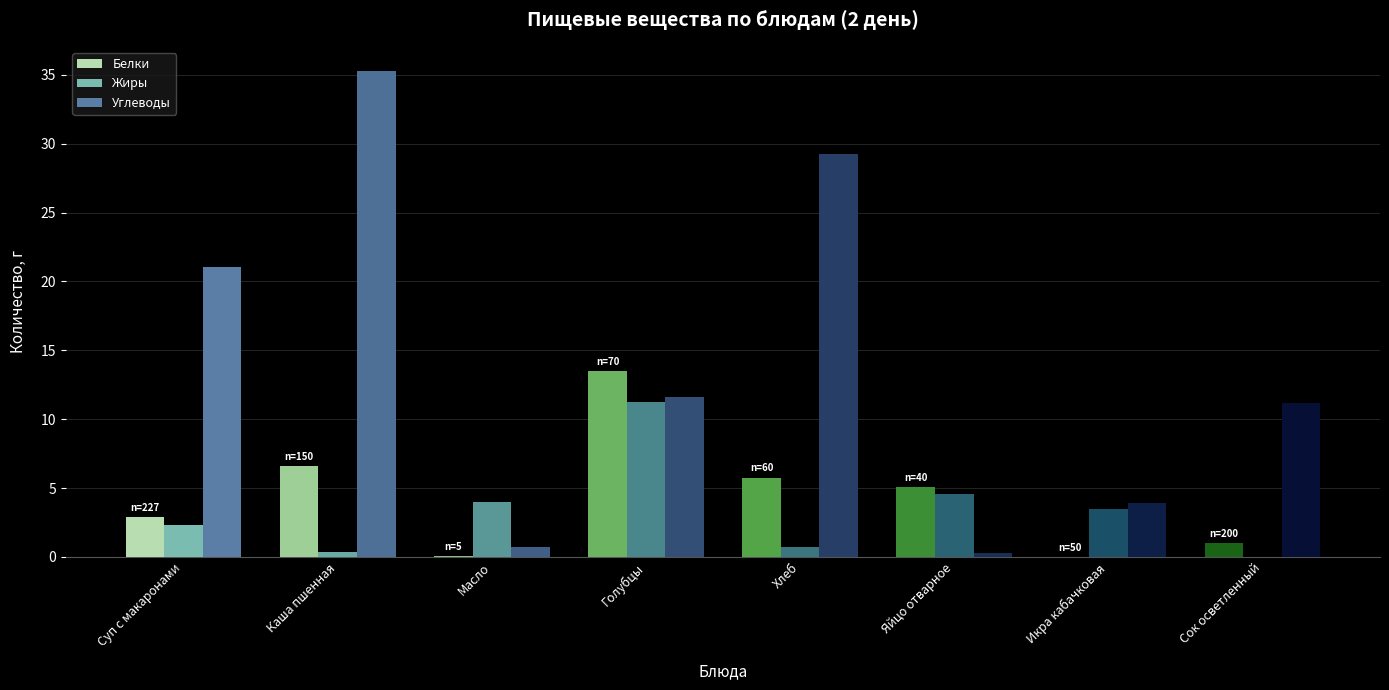

Between Суп с макаронами and Яйцо отварное, which is larger?

Яйцо отварное